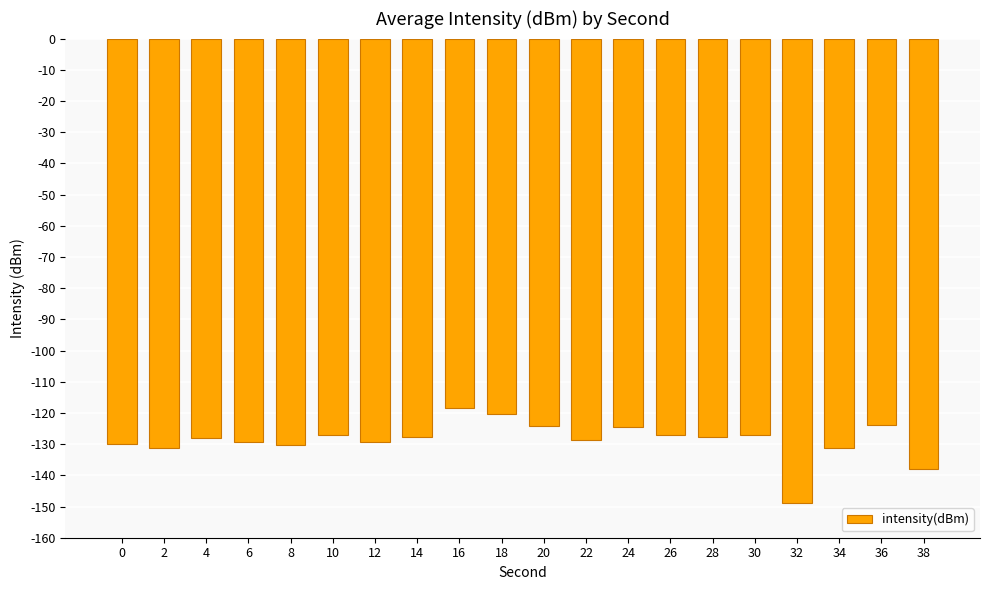

What is the change in value from 6 to 32?

-19.4